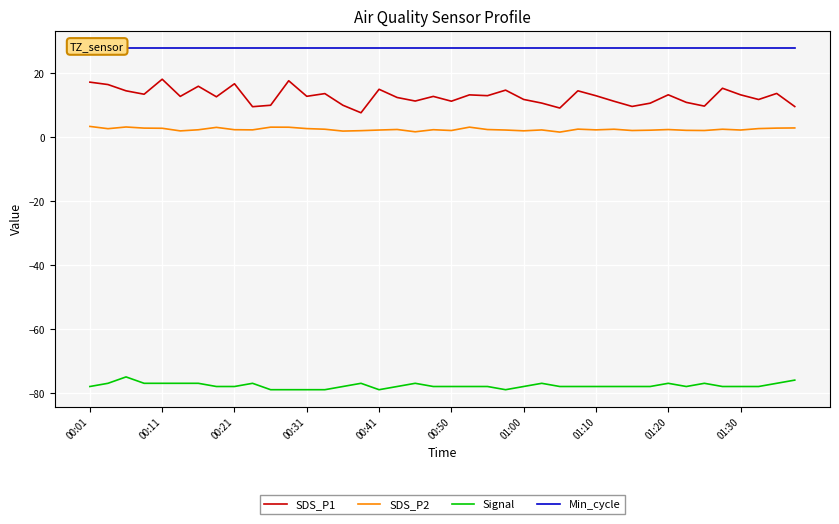

True or false: SDS_P2 and Signal cross at least once.

False